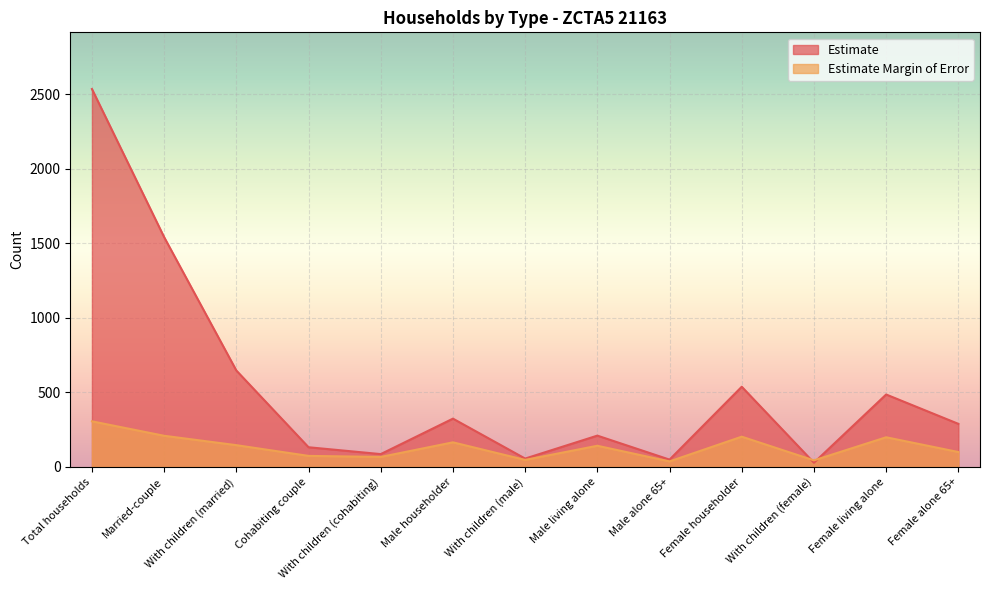

What is the minimum value for Estimate?

28